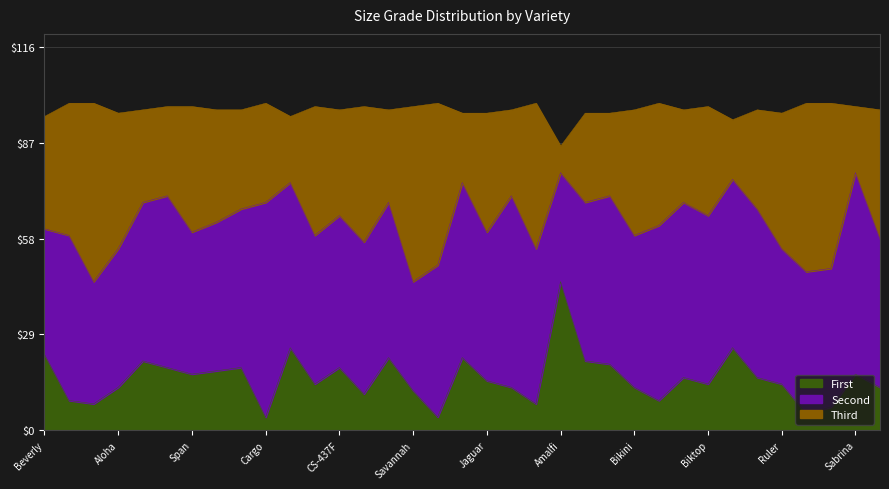

Which label corresponds to the smallest value in the chart?

Cargo